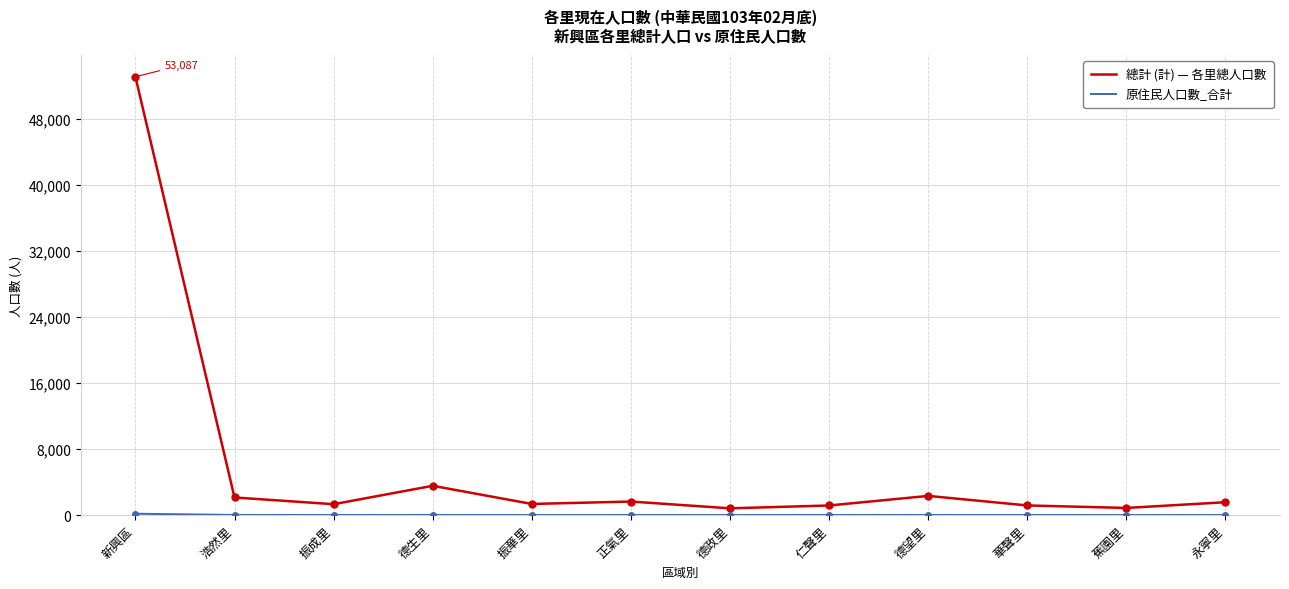

What is the greatest value displayed?

53087